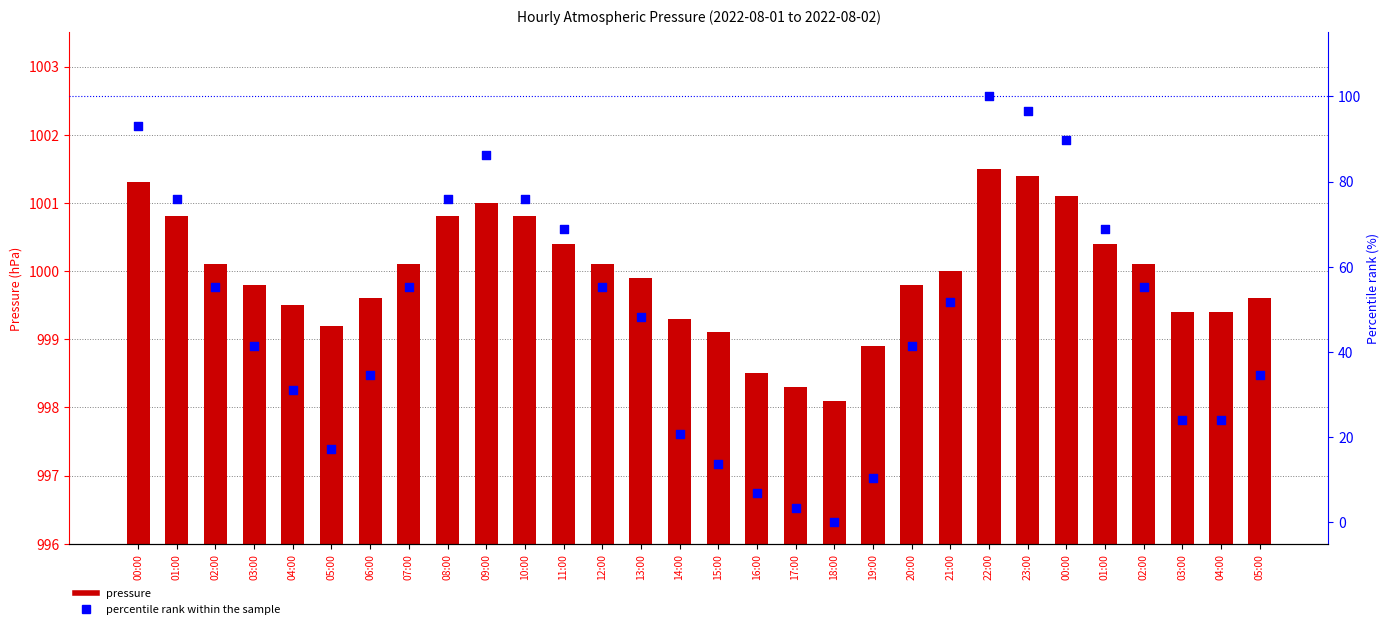

Is the value of pressure at 01:00 greater than the value of percentile rank within the sample at 20:00?

Yes